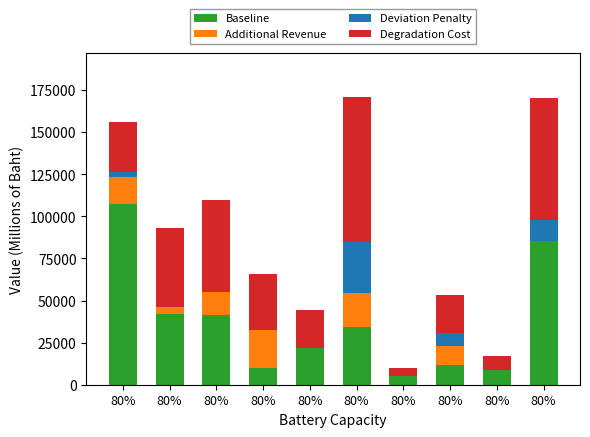

What is the total value across all series at 80%?

156157